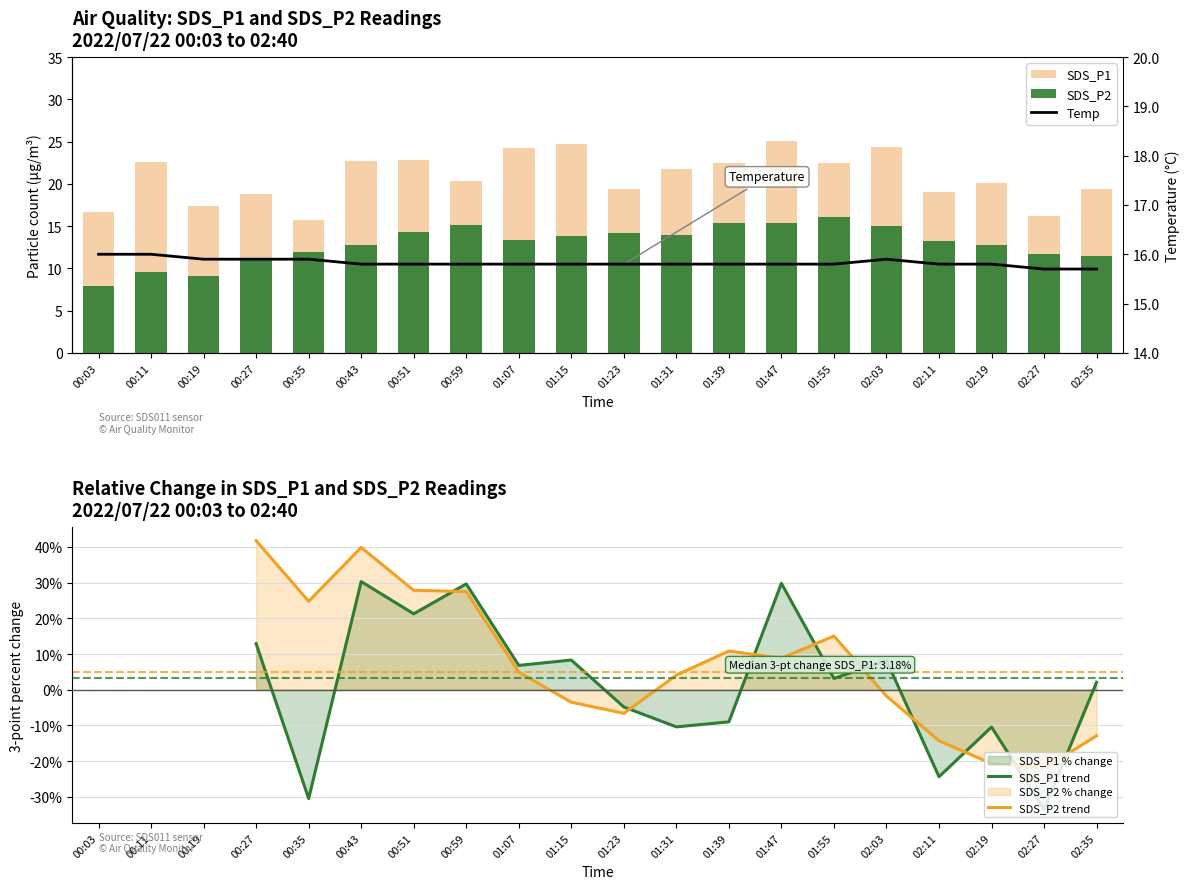

What is the difference between the maximum and minimum values in the SDS_P2 series?

8.2